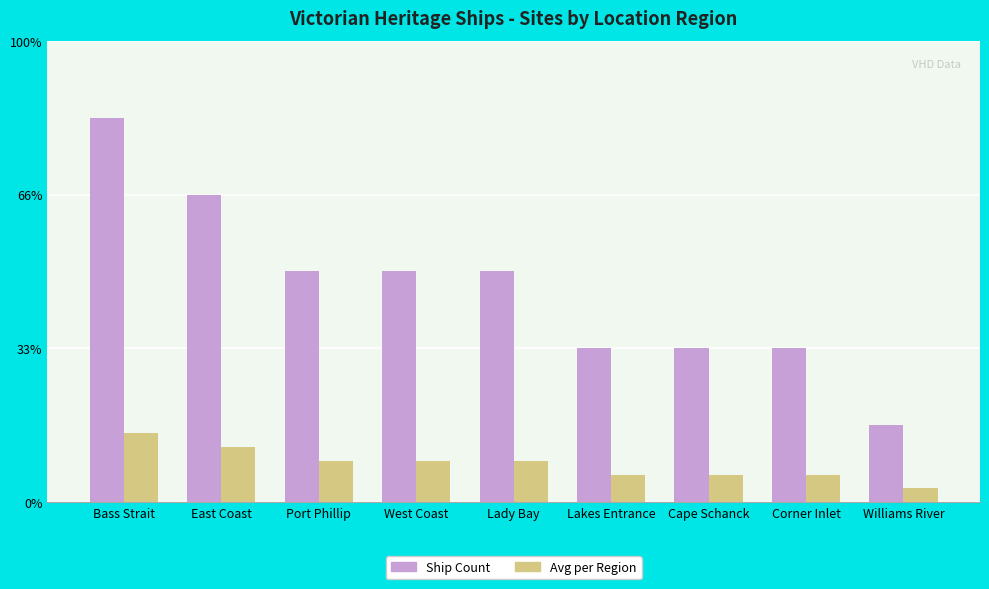

What are all the series names shown in the legend?

Ship Count, Avg per Region